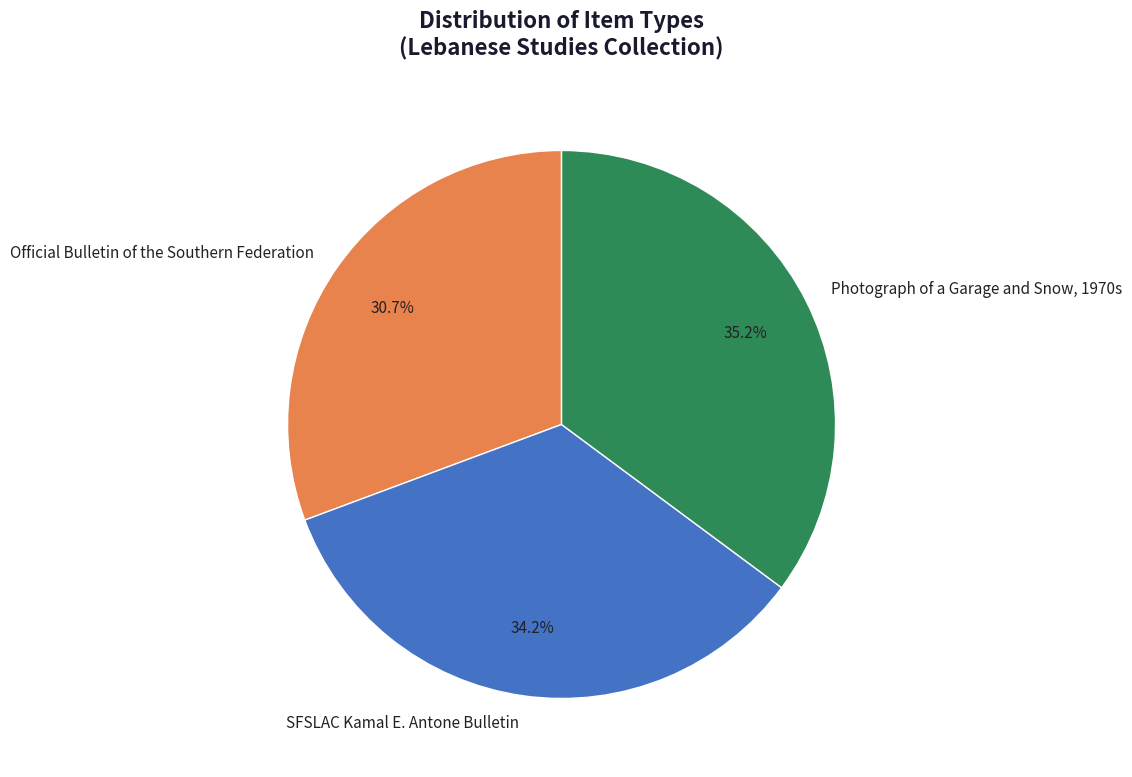

Which slice is the smallest?

Official Bulletin of the Southern Federation